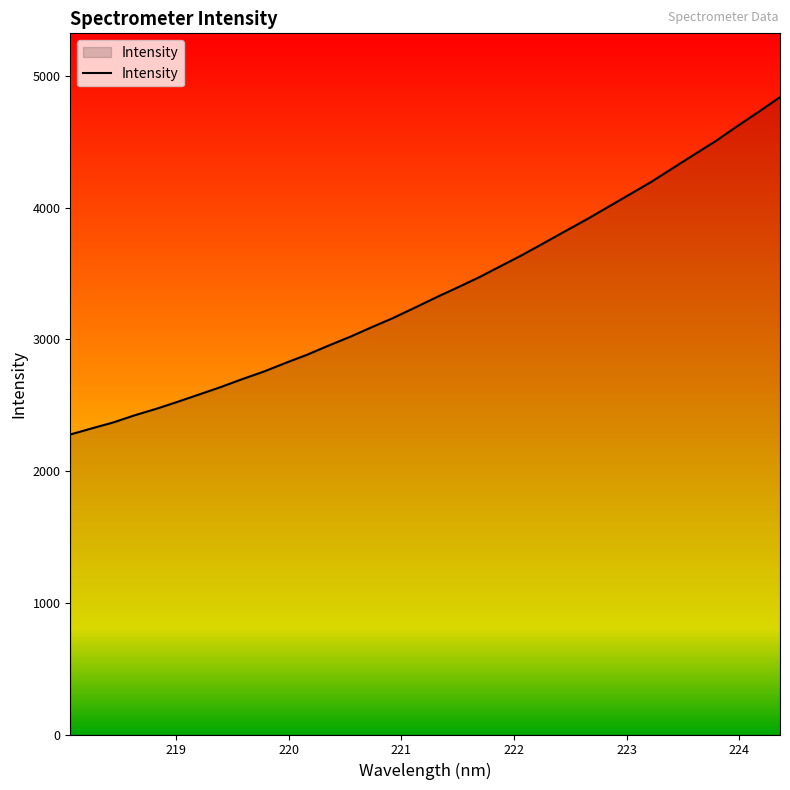

What is the maximum value shown in the chart?

4838.9